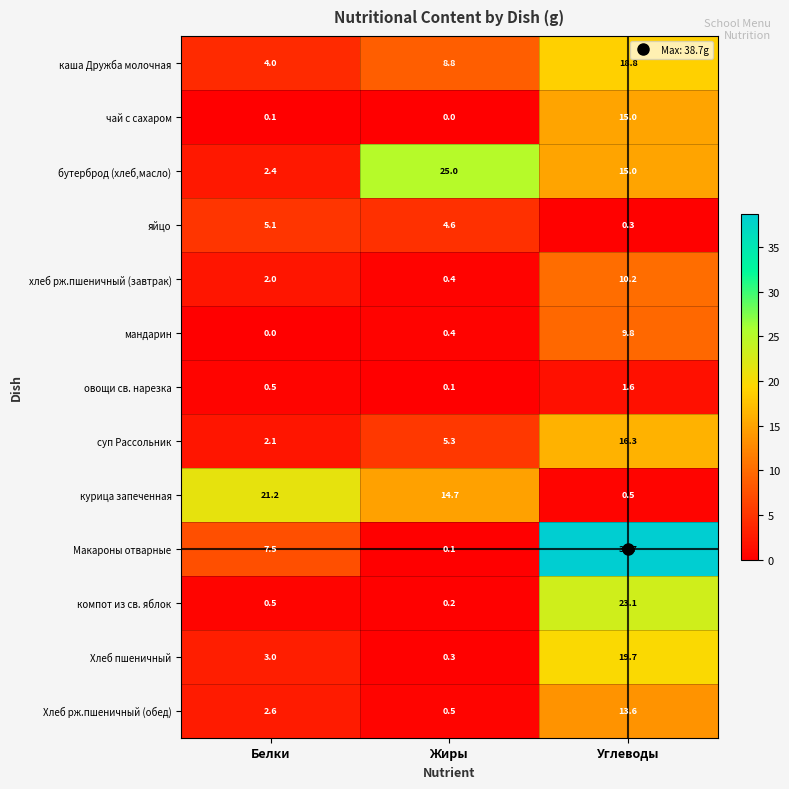

Rank the categories by суп Рассольник value from highest to lowest.

Углеводы, Жиры, Белки